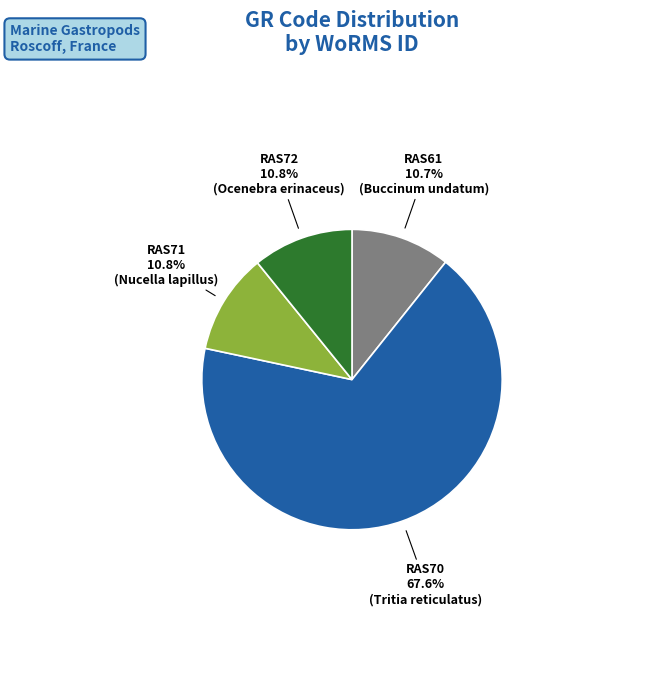

Is there a majority slice in this chart?

Yes